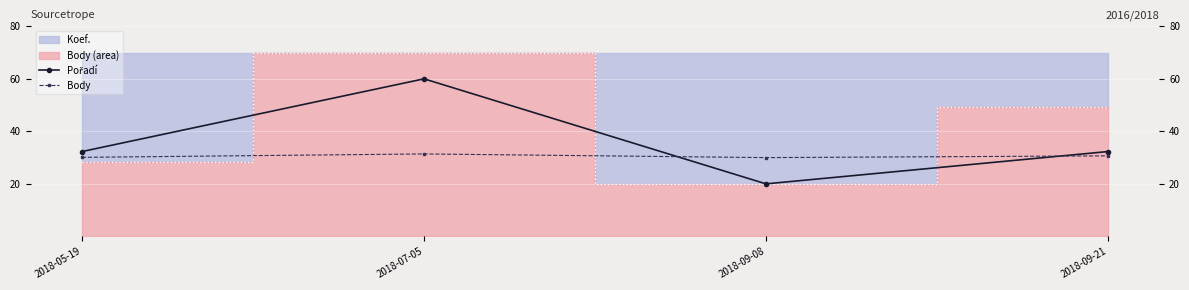

What is the sum of all Body values?

122.2